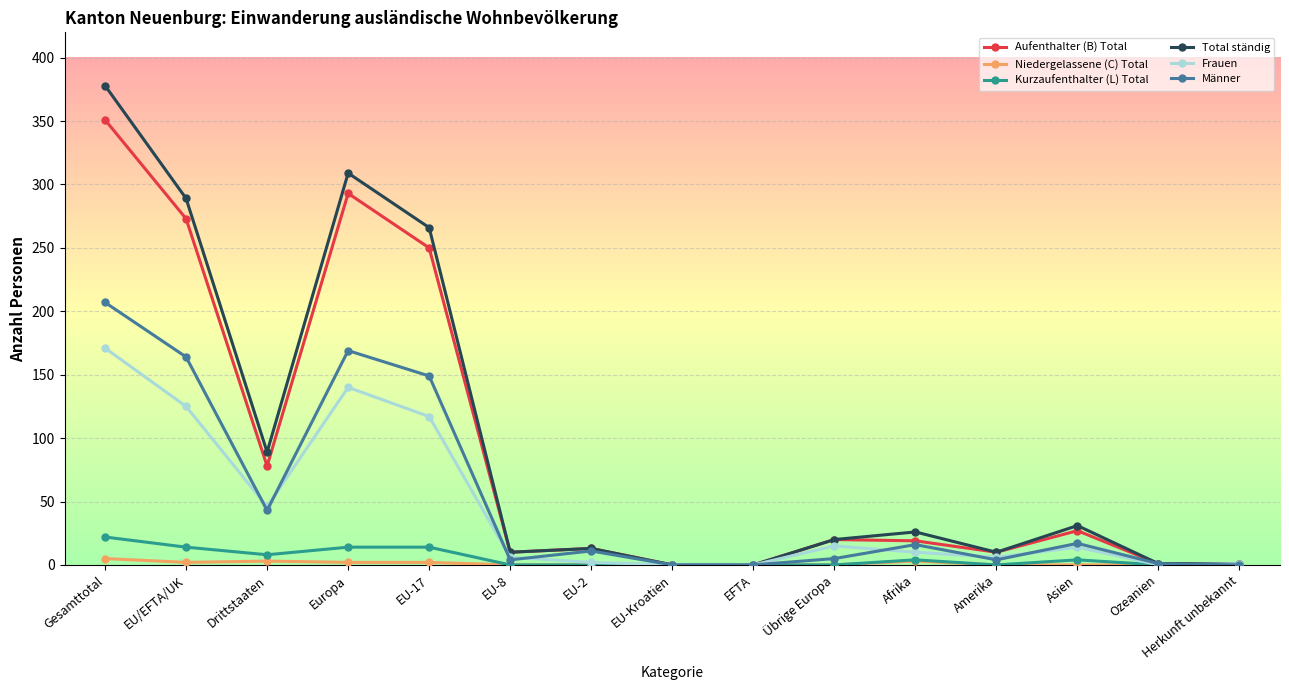

The Total ständig series shows 526 at Europa. True or false?

False